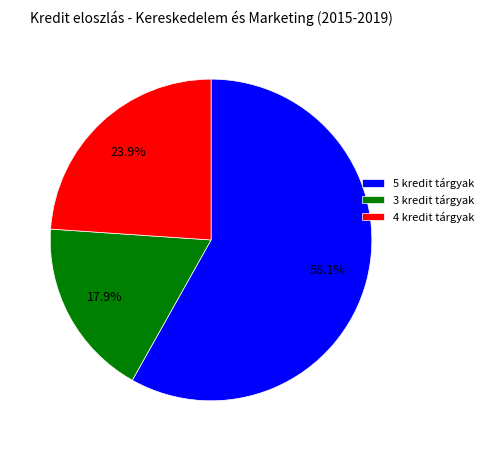

Is there any slice that represents more than half of the pie?

Yes